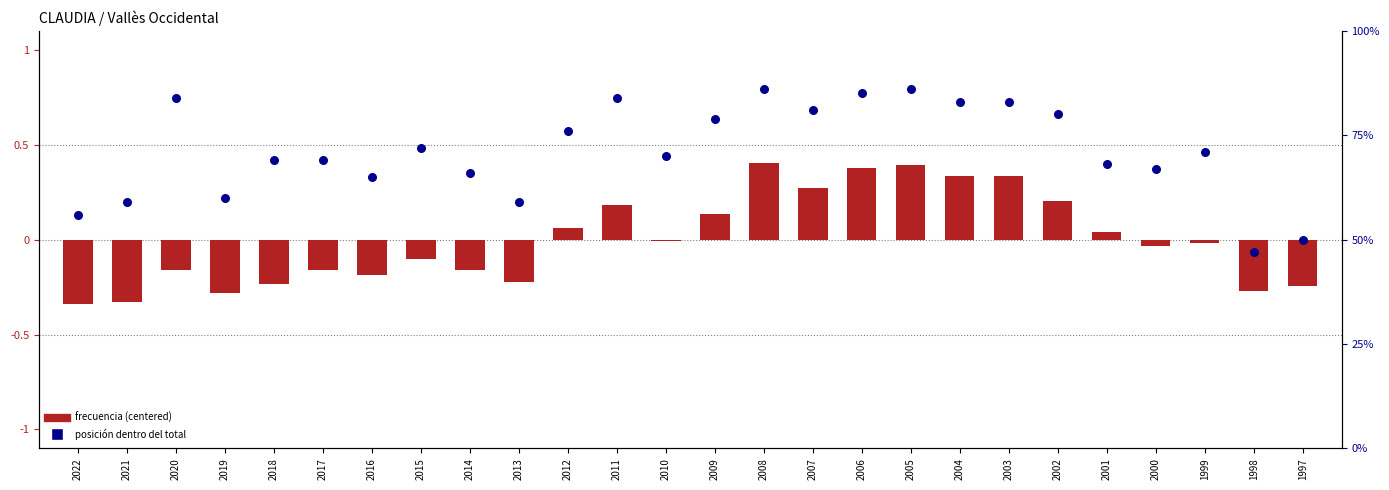

Which series has the widest spread of Y values?

posición (percentil)